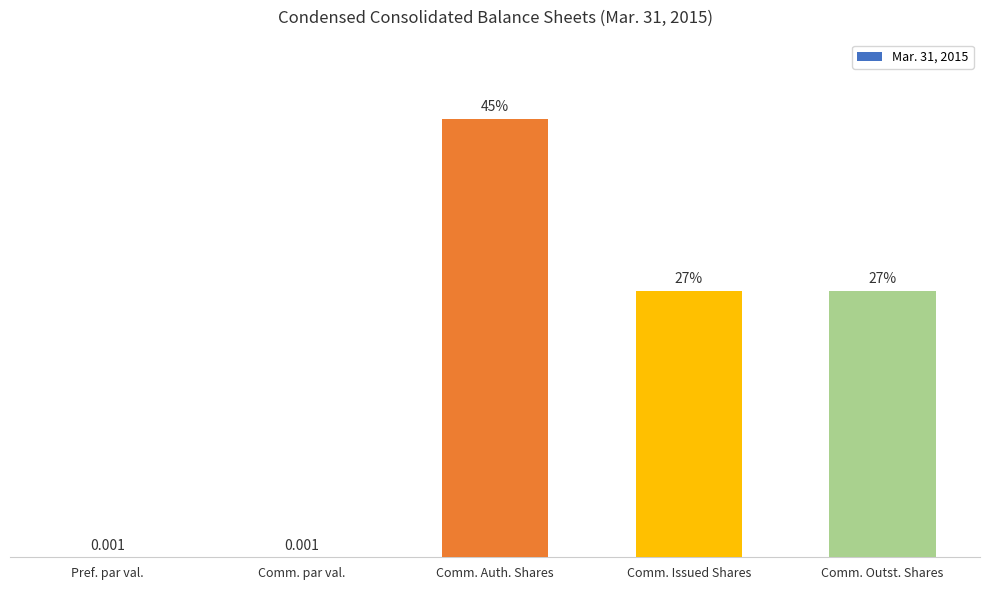

True or false: the data shows 0.0 at Pref. par val..

True